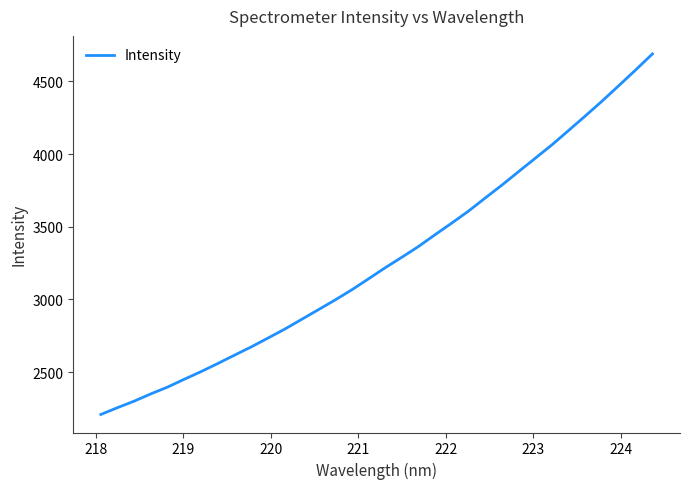

What is the greatest value displayed?

4688.3